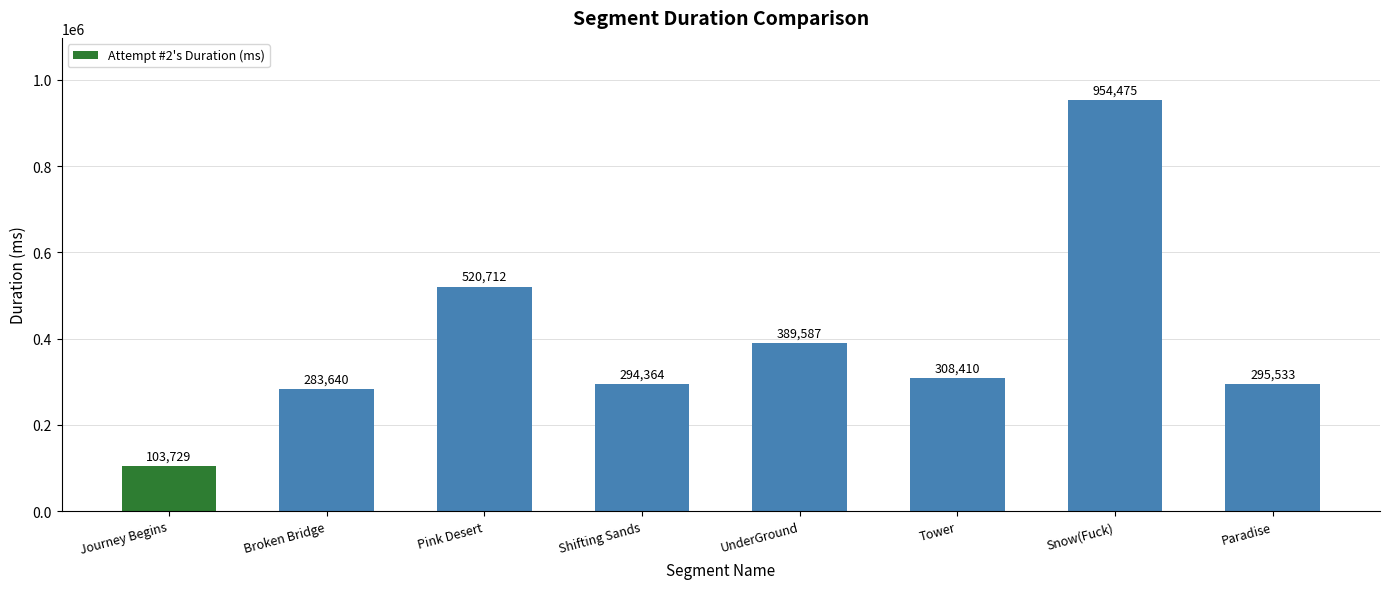

What is the sum of the values at UnderGround and Shifting Sands?

683951